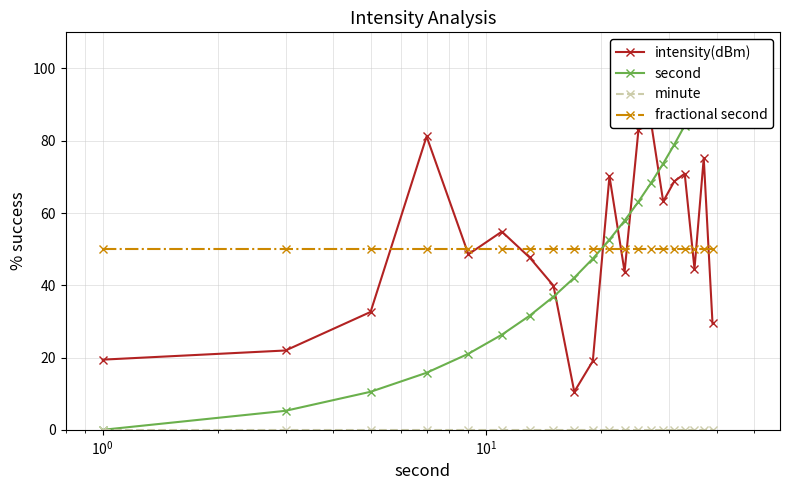

What is the sum of all intensity(dBm) values?

1009.4